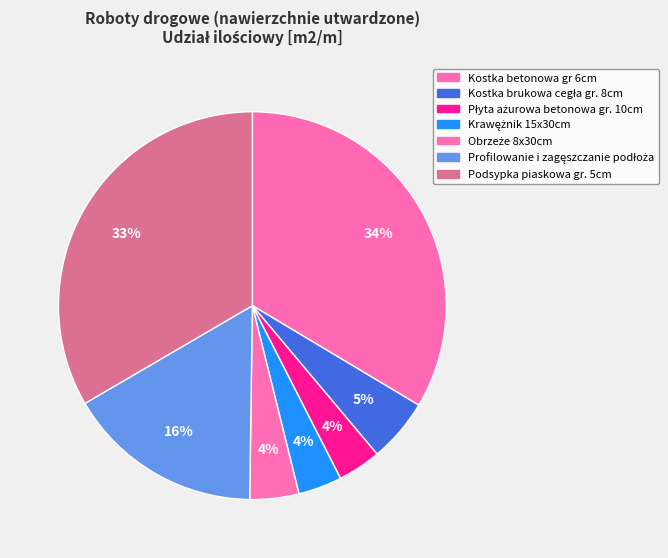

What is the change in value from Płyta ażurowa betonowa gr. 10cm to Profilowanie i zagęszczanie podłoża?

+1579.1